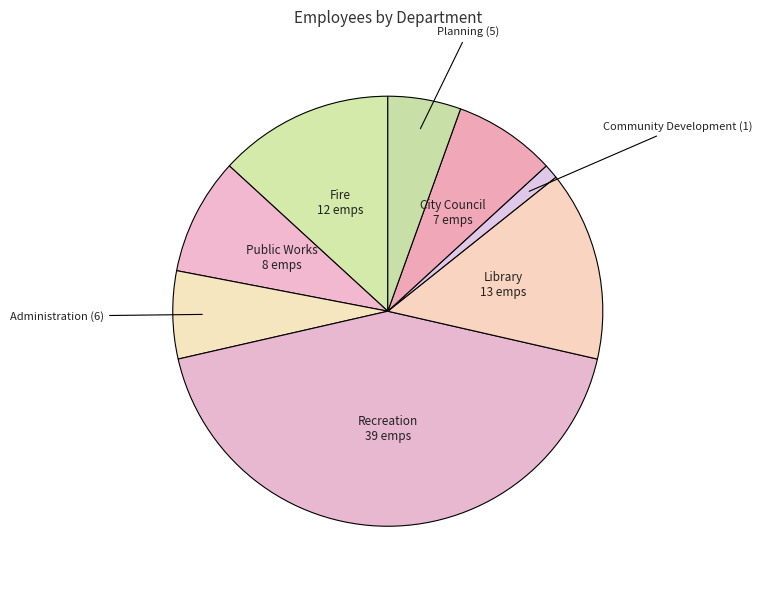

Does Public Works represent more than half of the total?

No